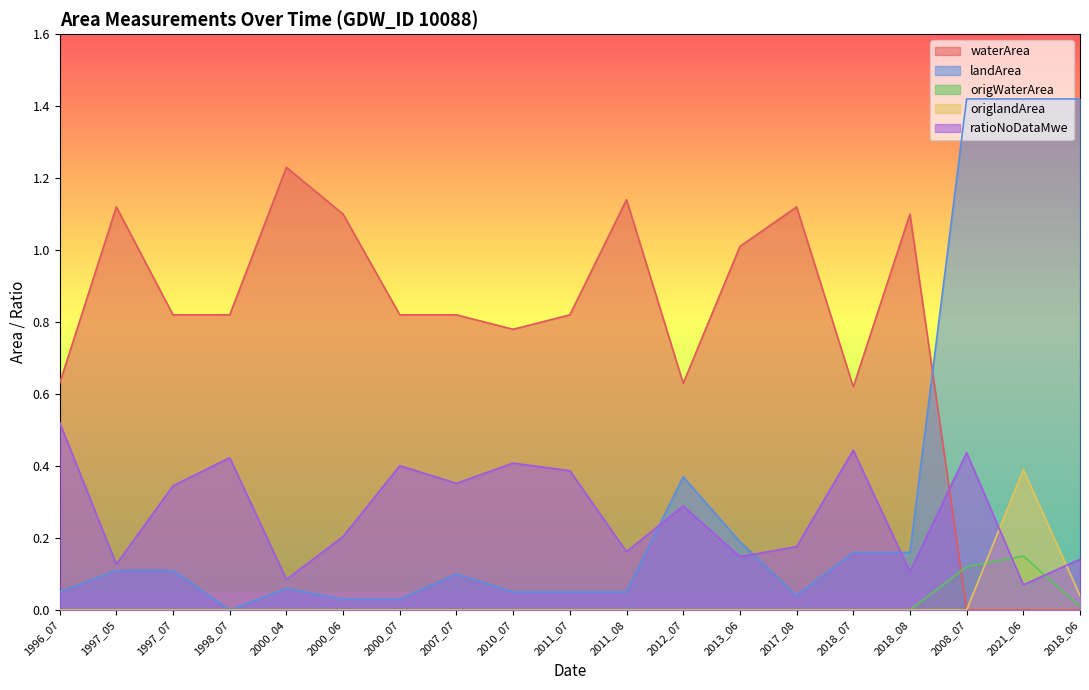

How many series are shown in this chart?

5